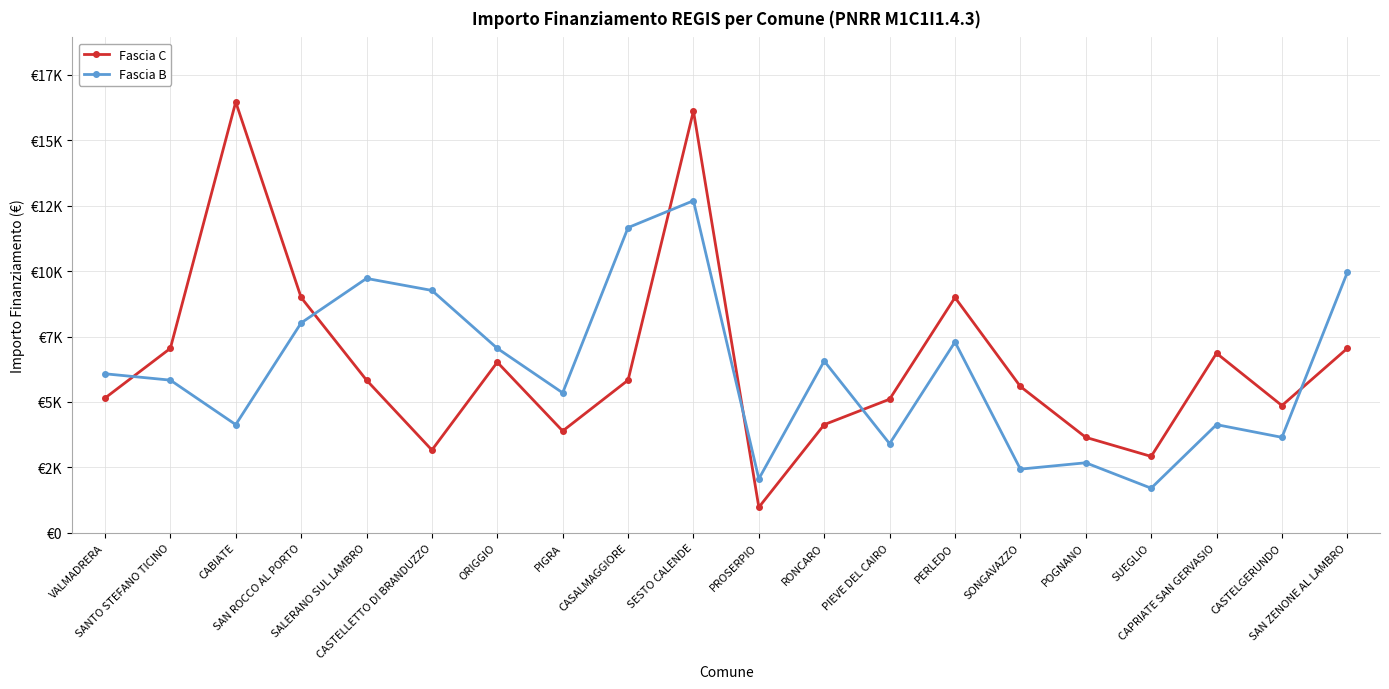

Reading left to right, extract all data points from this chart.

Fascia C: 5145	7047	16464	8991	5832	3159	6517	3888	5831	16121	972	4131	5103	8991	5589	3645	2916	6860	4860	7047
Fascia B: 6075	5832	4131	8019	9720	9261	7047	5346	11662	12691	2058	6561	3402	7290	2430	2673	1701	4131	3645	9947